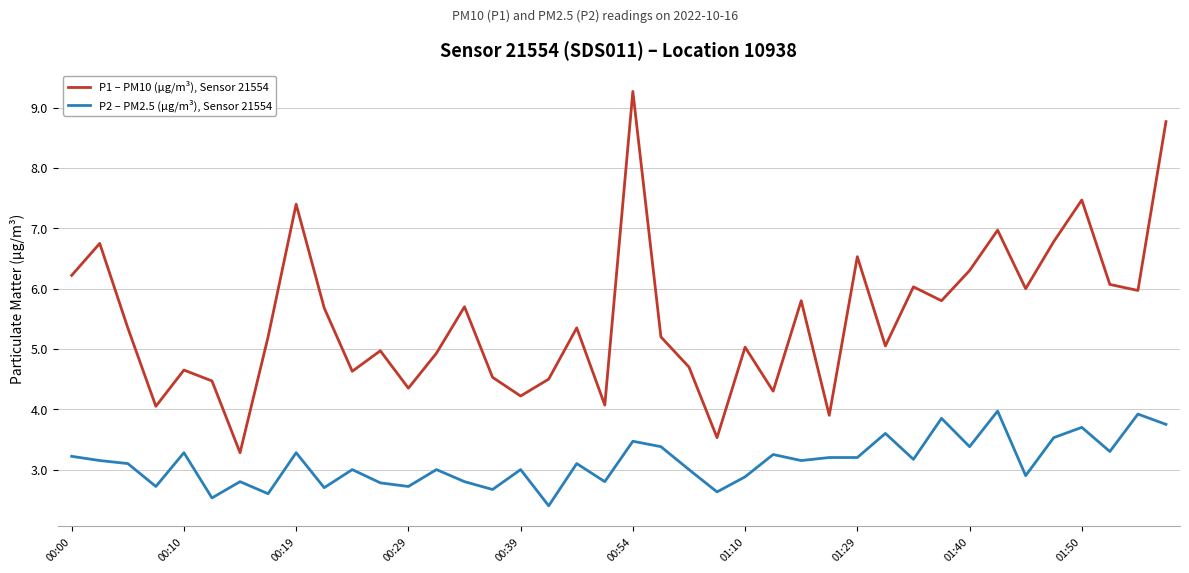

Rank the series by their average value, from highest to lowest.

P1 – PM10 (µg/m³), Sensor 21554, P2 – PM2.5 (µg/m³), Sensor 21554